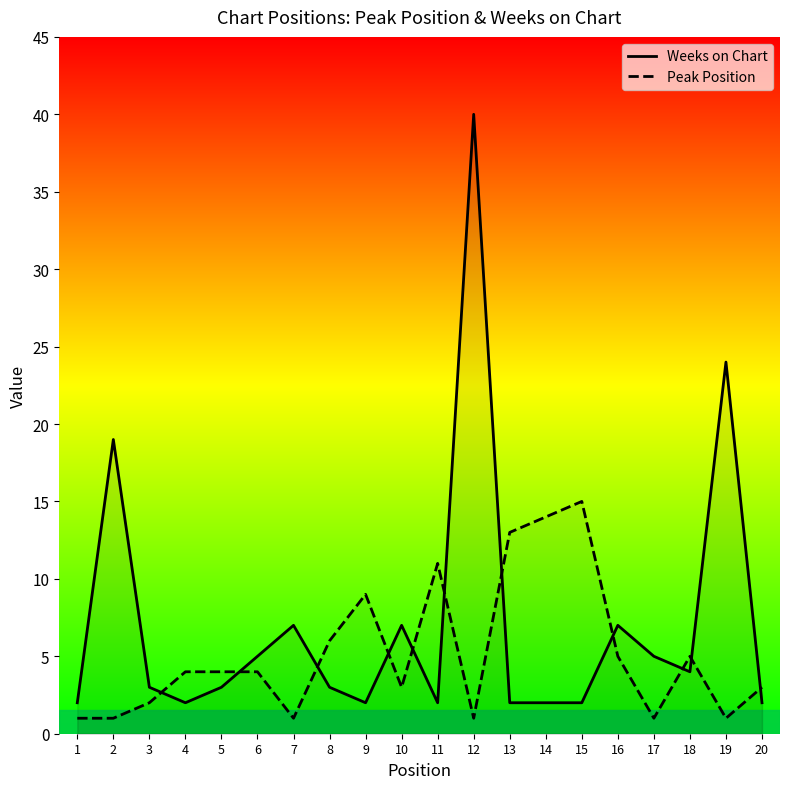

What is the difference between the maximum and minimum values in the Peak Position series?

14